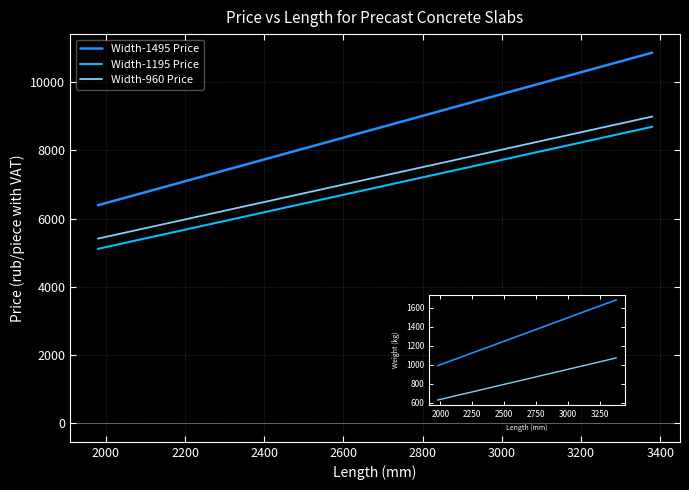

Is it true that Weight-1495 equals 1446 at 1800?

False